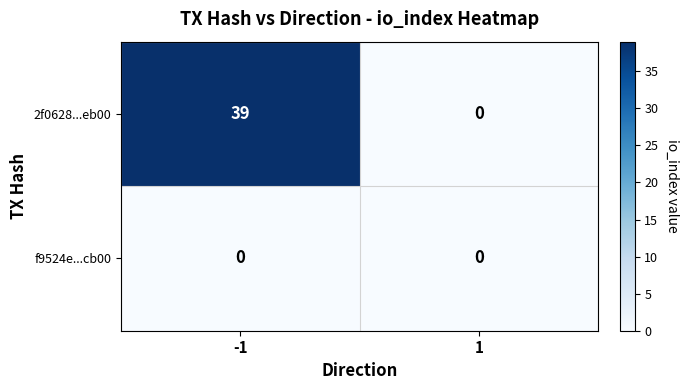

What is the maximum value shown in the chart?

39